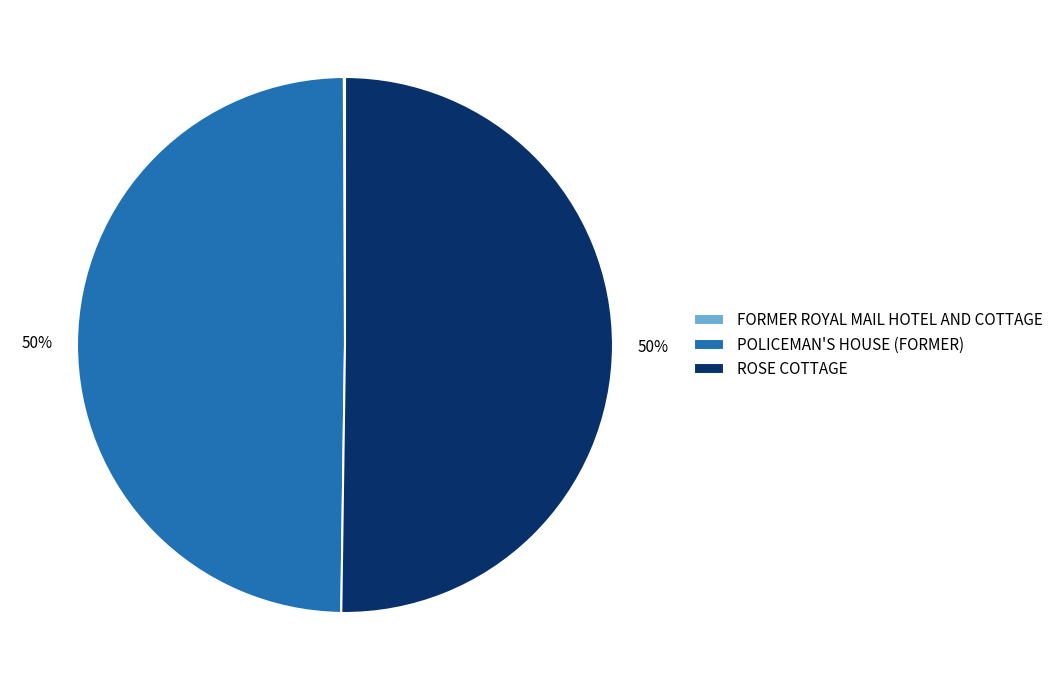

To the nearest percent, what portion does POLICEMAN'S HOUSE (FORMER) represent?

50%